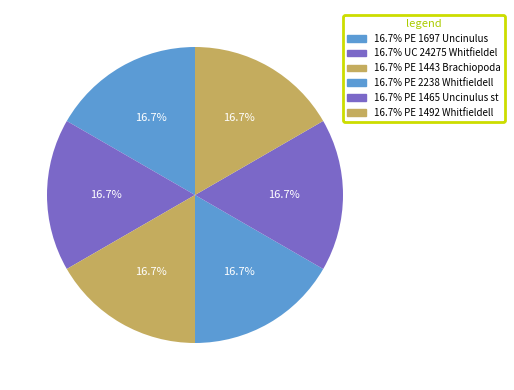

How many segments does this pie chart have?

6